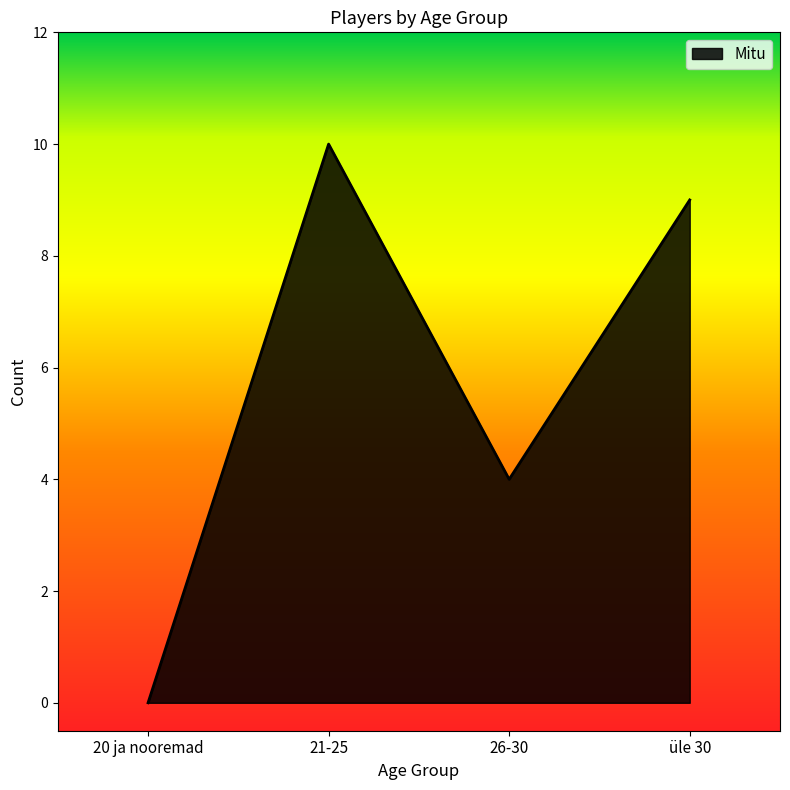

What is the change in value from 21-25 to üle 30?

-1